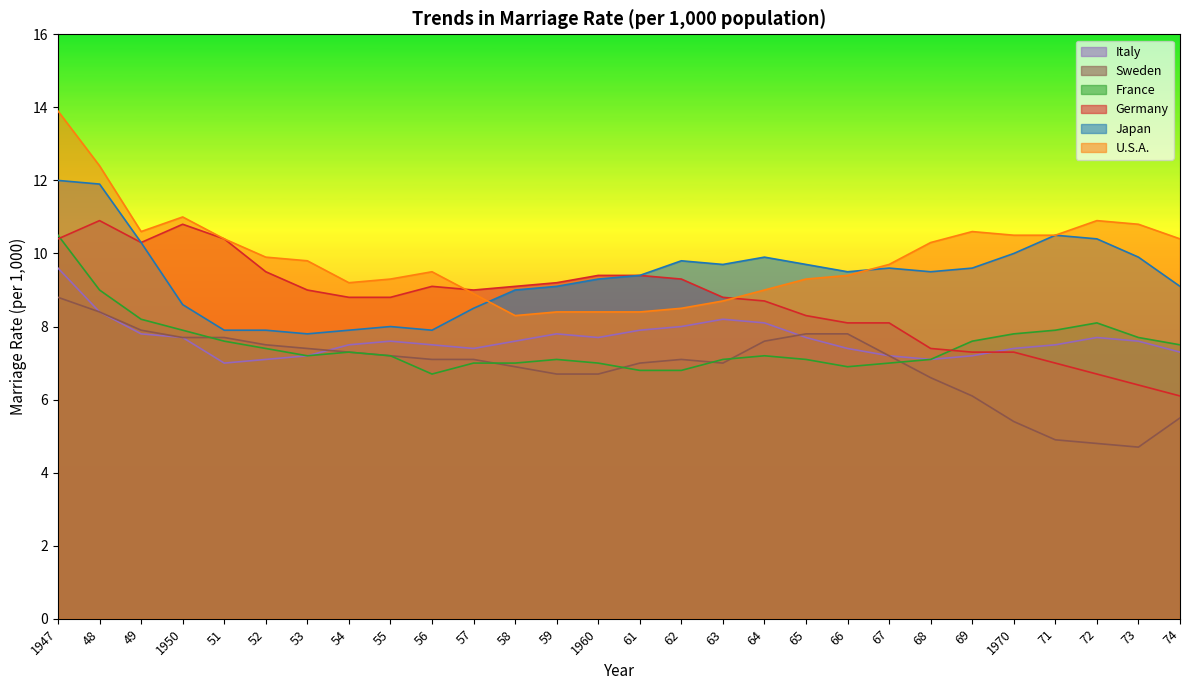

At which label does Germany reach its peak?

48